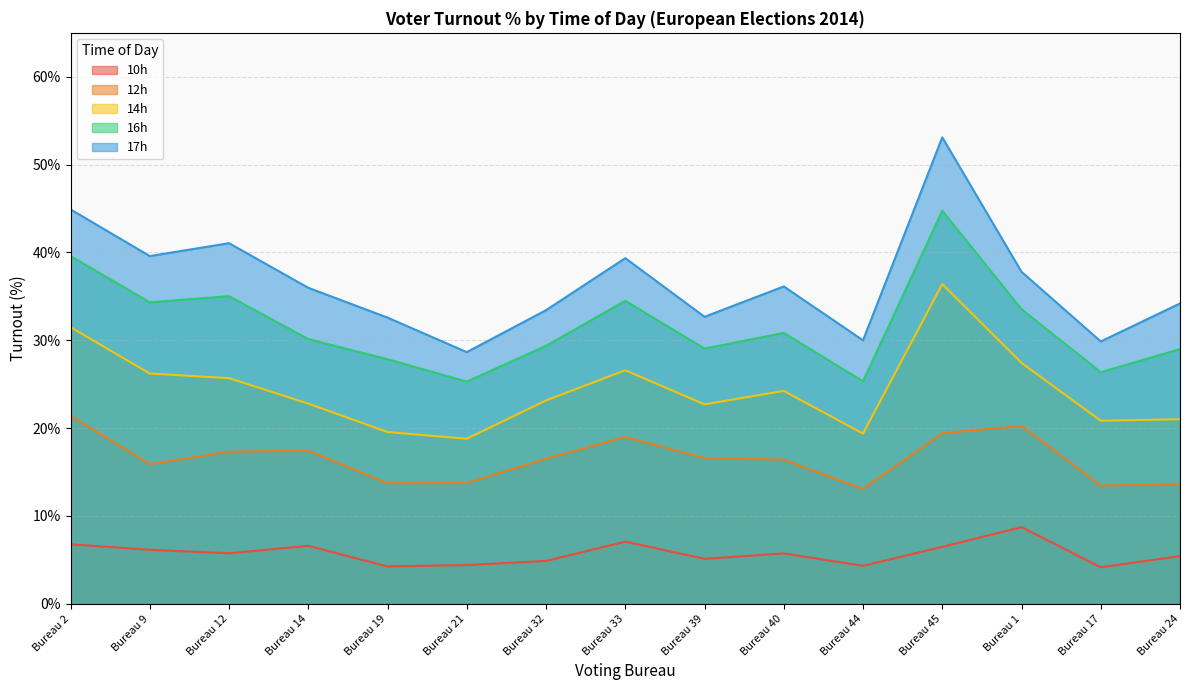

What is the difference between the maximum and minimum values in the 17h series?

24.5